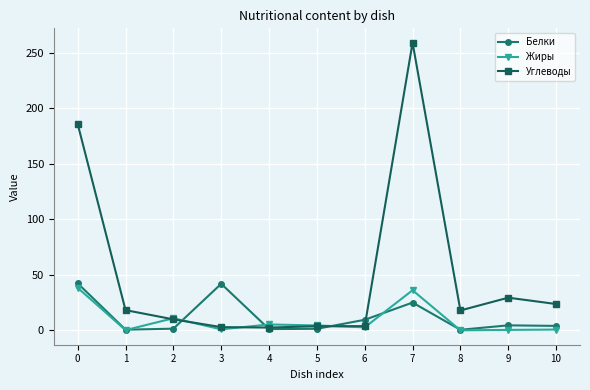

What is the spread (max minus min) of values at 3?

41.0